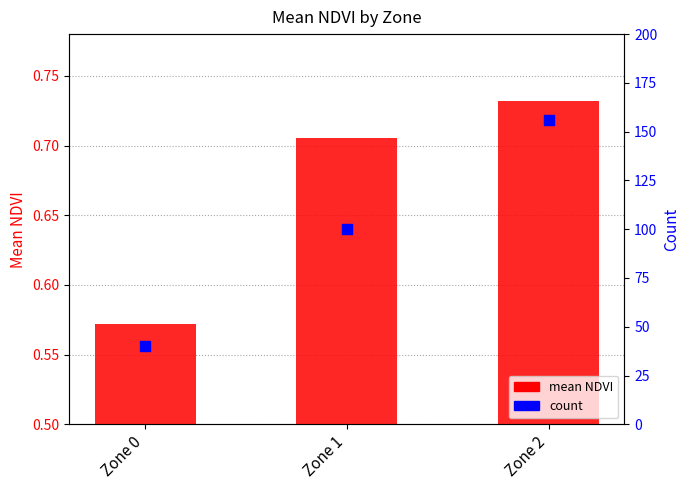

Which series has the largest total across all categories?

count